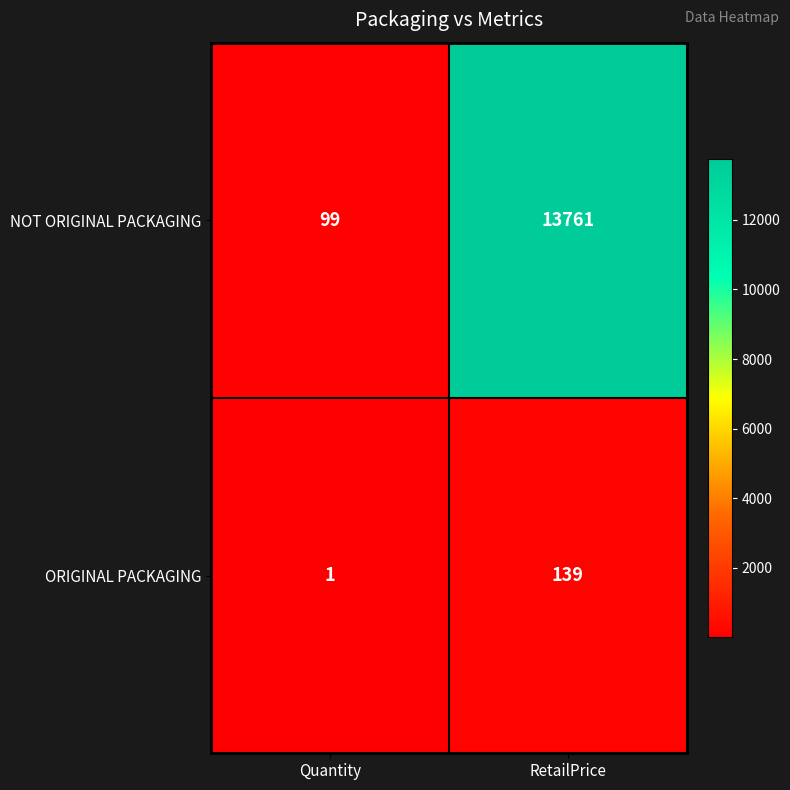

Rank the categories by NOT ORIGINAL PACKAGING value from highest to lowest.

RetailPrice, Quantity